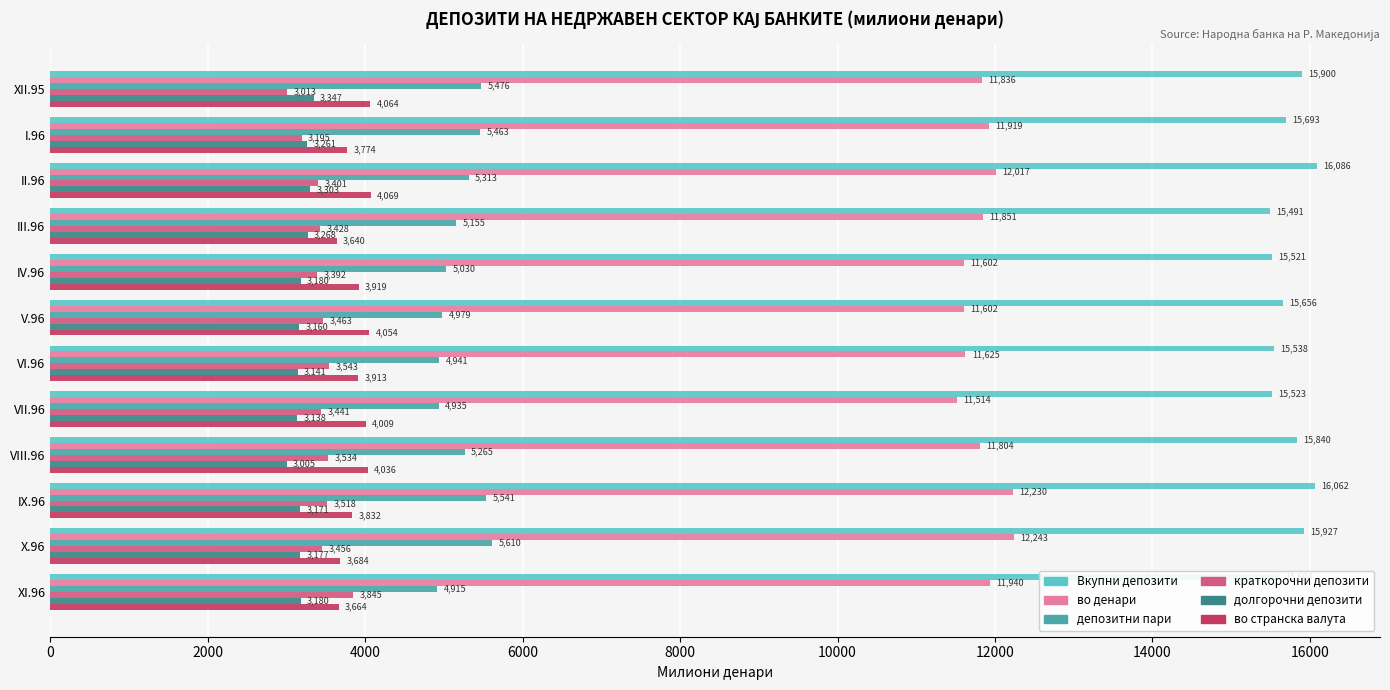

True or false: депозитни пари has a value of 9028 at IV.96.

False